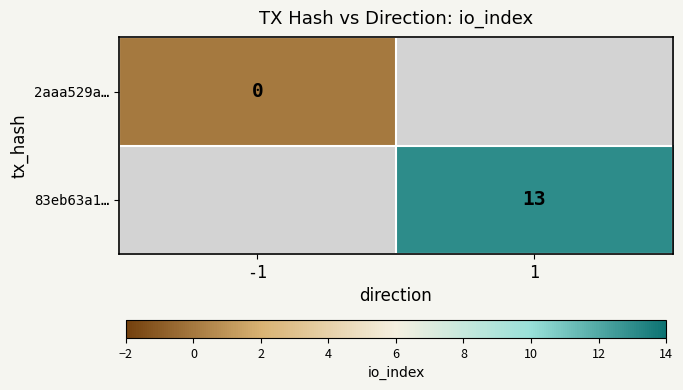

At how many categories does at least one series exceed 1?

1